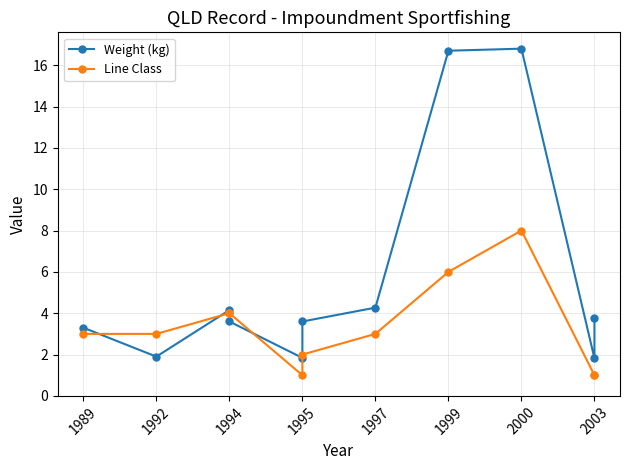

How many values in the Line Class series are below 3?

4